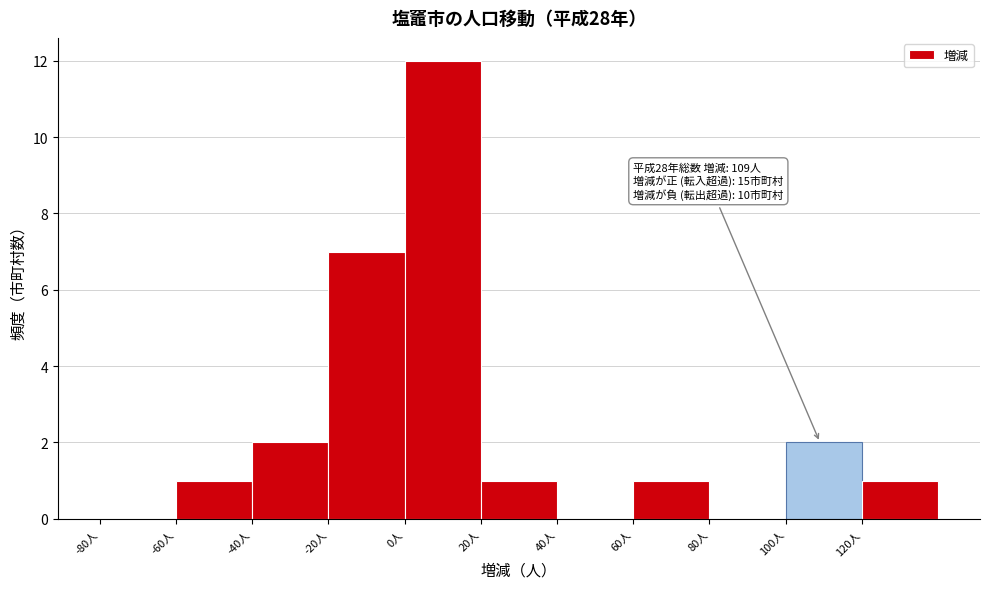

Over which range of the x-axis is the bar tallest?

0 to 20